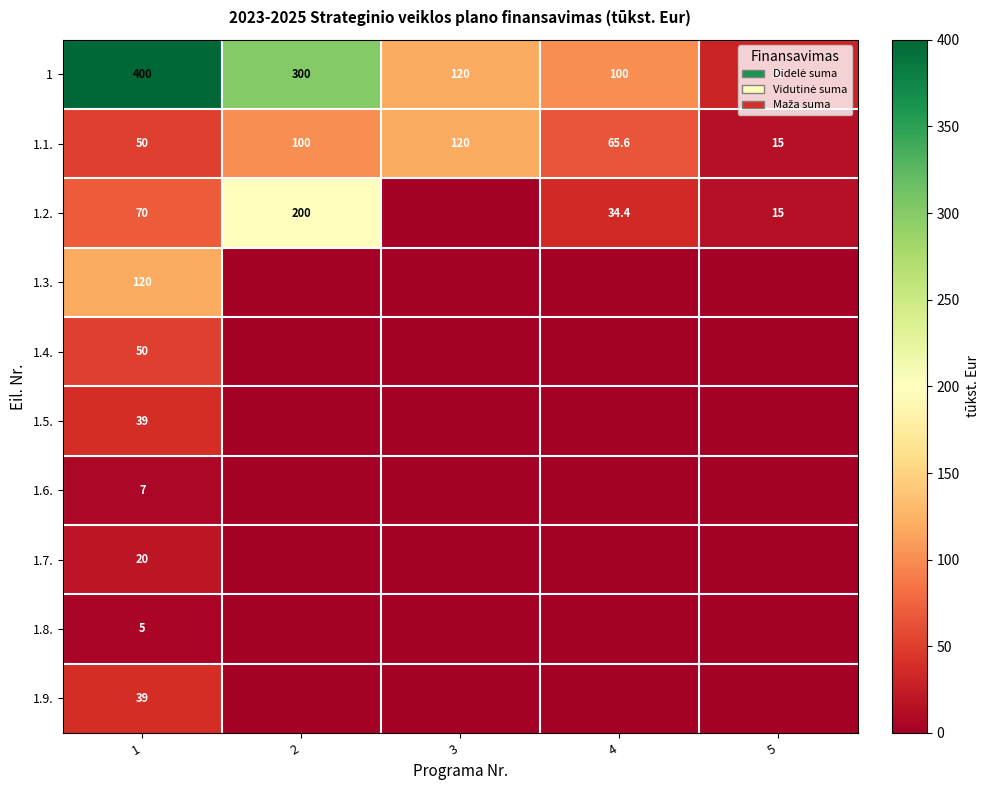

What is the difference between the maximum and second lowest values in the 1 series?

300.0